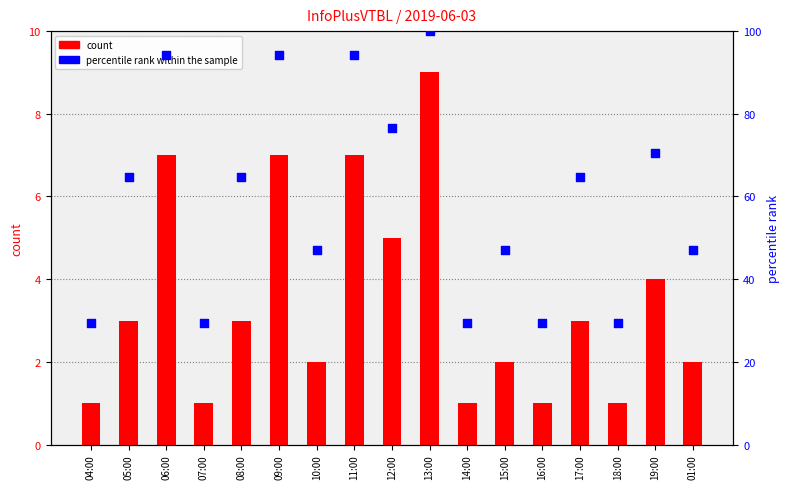

What are all the series names shown in the legend?

count, percentile rank within the sample